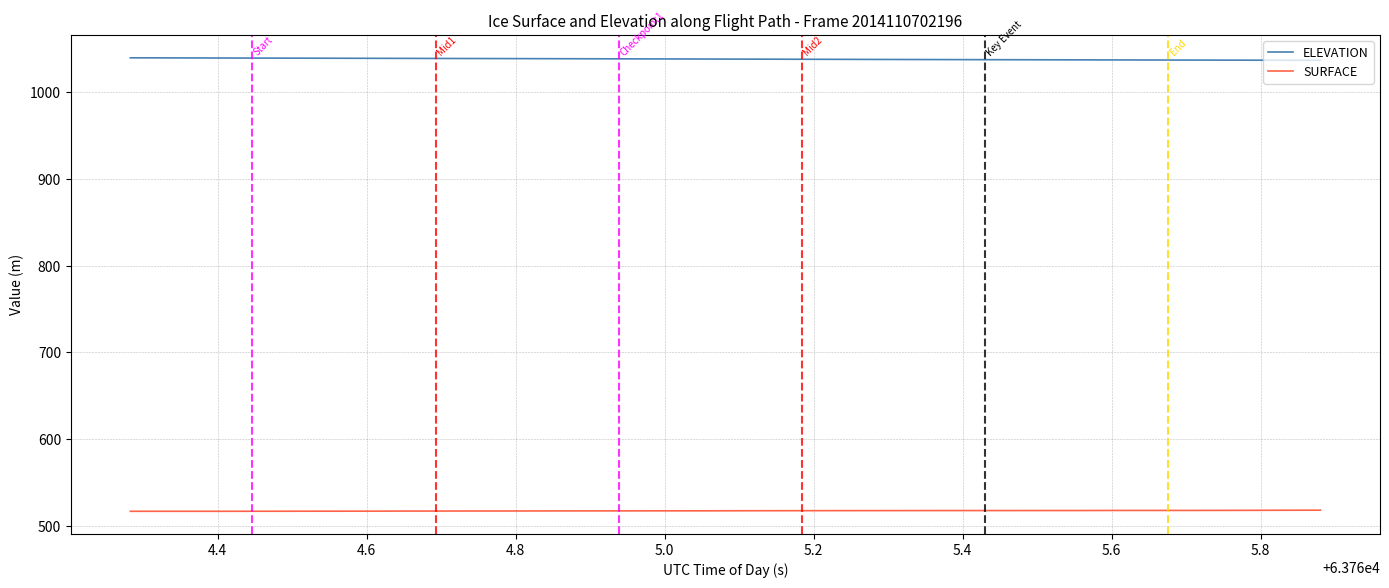

Rank the series by their average value, from highest to lowest.

ELEVATION, SURFACE